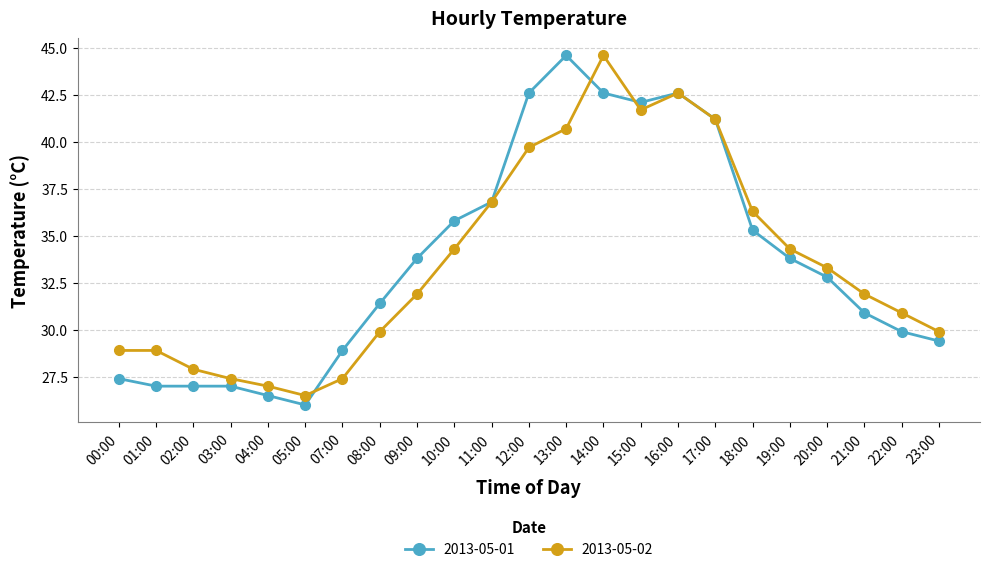

Reading left to right, extract all data points from this chart.

2013-05-01: 27.4	27.0	27.0	27.0	26.5	26.0	28.9	31.4	33.8	35.8	36.8	42.6	44.6	42.6	42.1	42.6	41.2	35.3	33.8	32.8	30.9	29.9	29.4
2013-05-02: 28.9	28.9	27.9	27.4	27.0	26.5	27.4	29.9	31.9	34.3	36.8	39.7	40.7	44.6	41.7	42.6	41.2	36.3	34.3	33.3	31.9	30.9	29.9